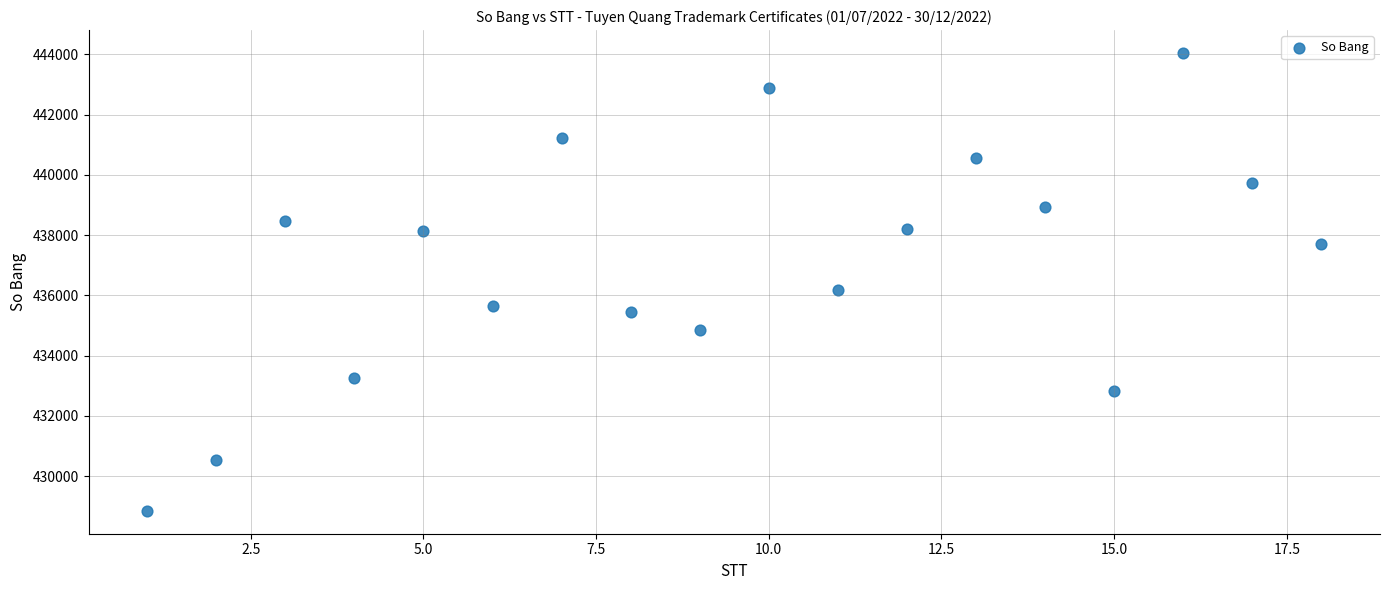

What Y value in the scatter plot is closest to 436450?

436177